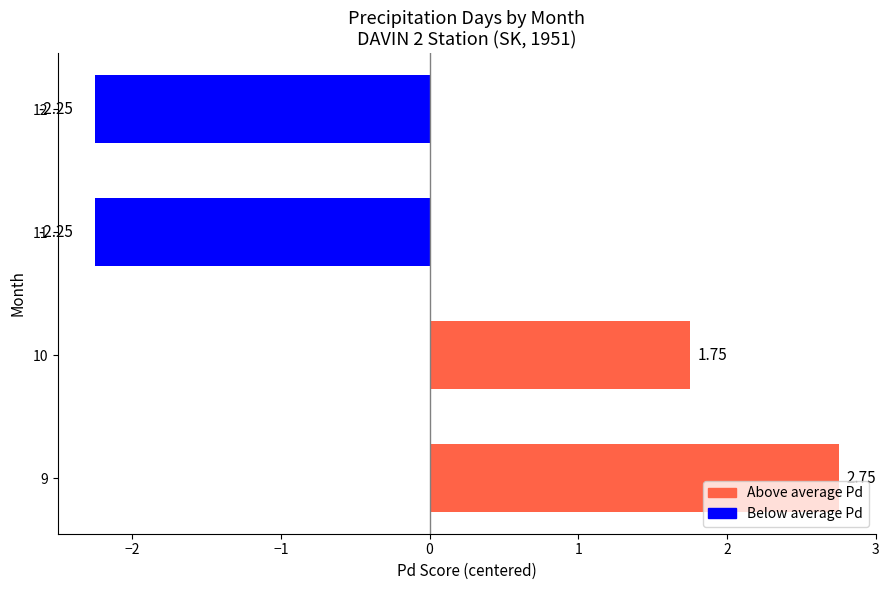

How many negative values are there?

2